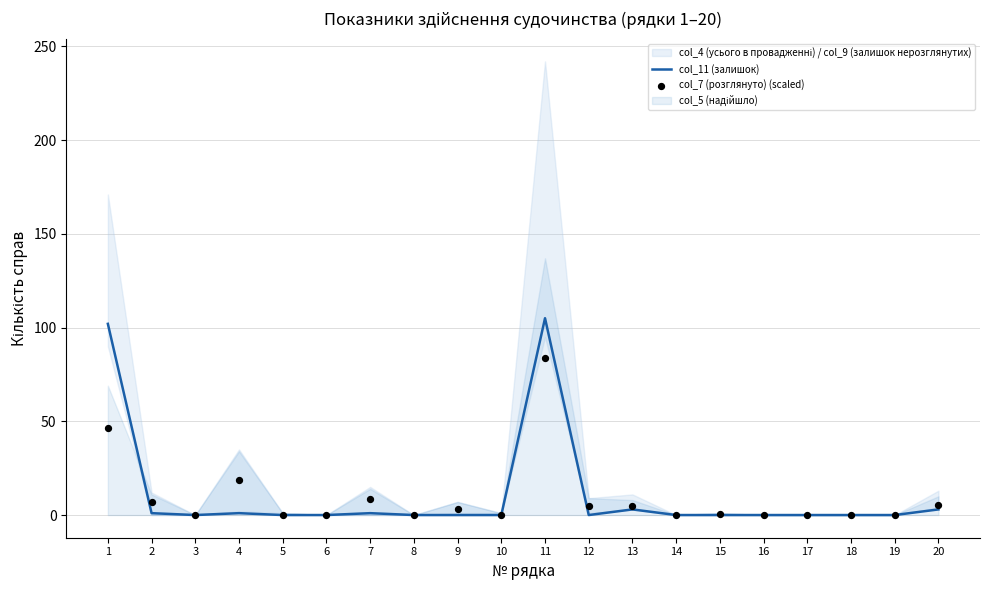

Which series has the largest Y range (max minus min)?

col_11 (залишок)